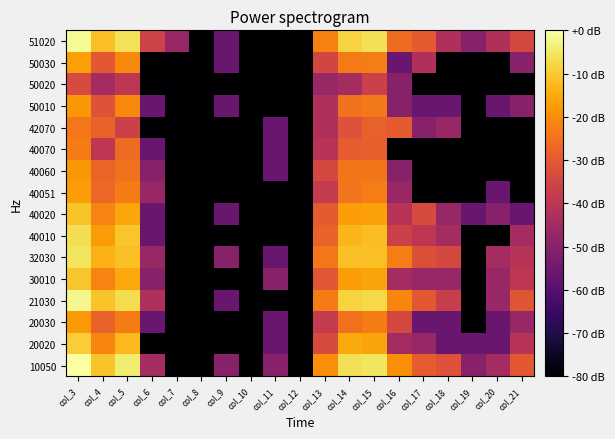

What is the total value across all series at col_11?

-2491.7